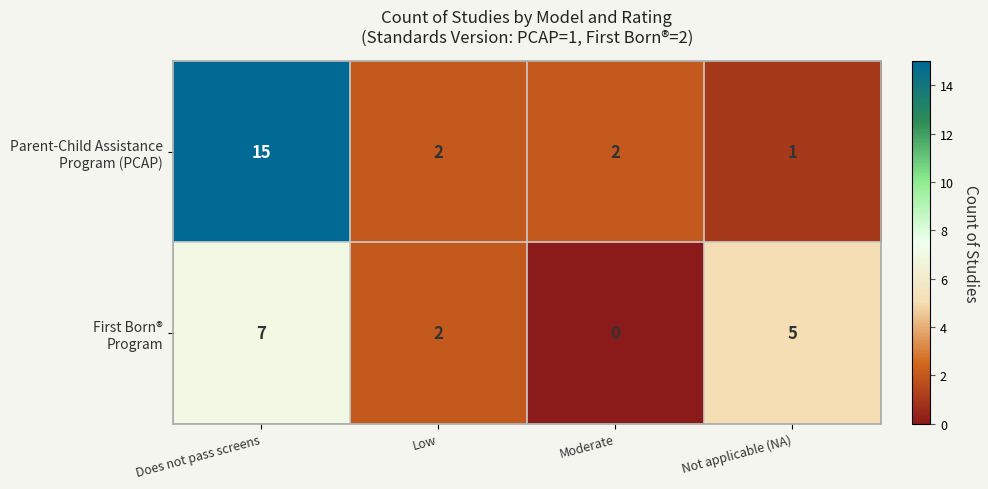

What is the total value across all series at Does not pass screens?

22